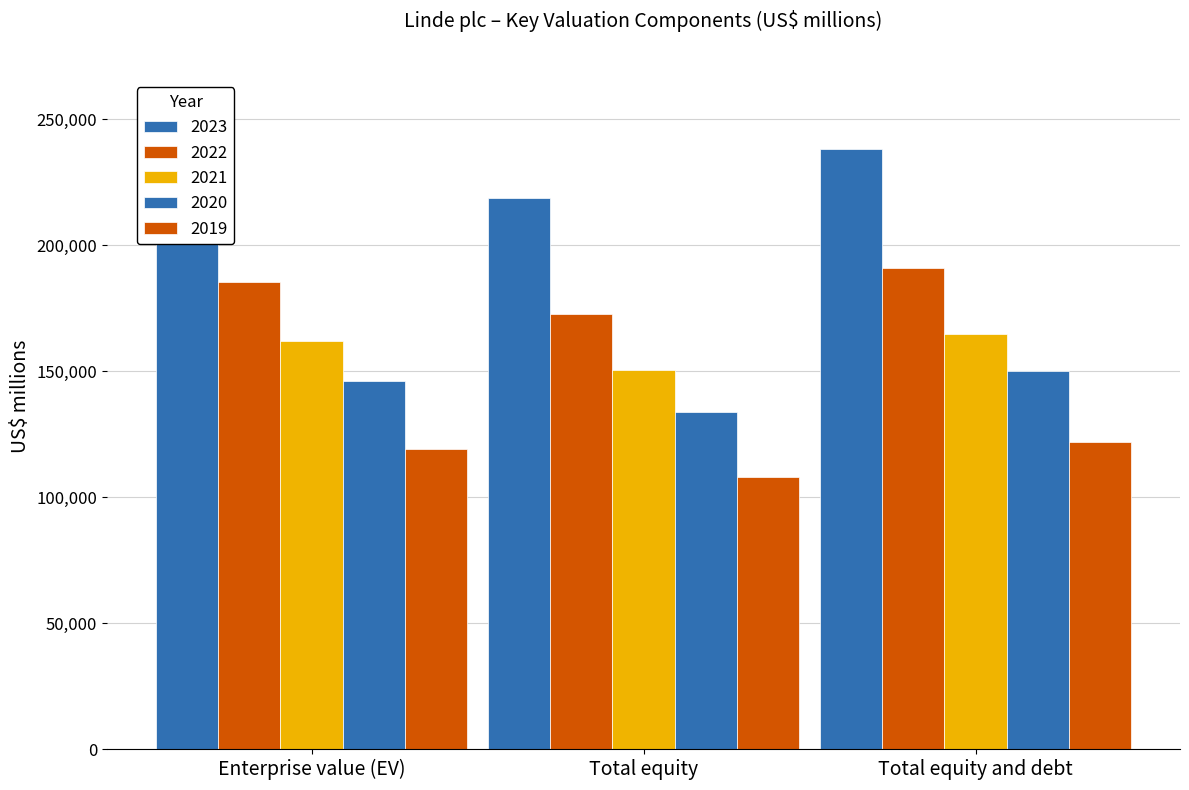

How many data points does each series have?

3